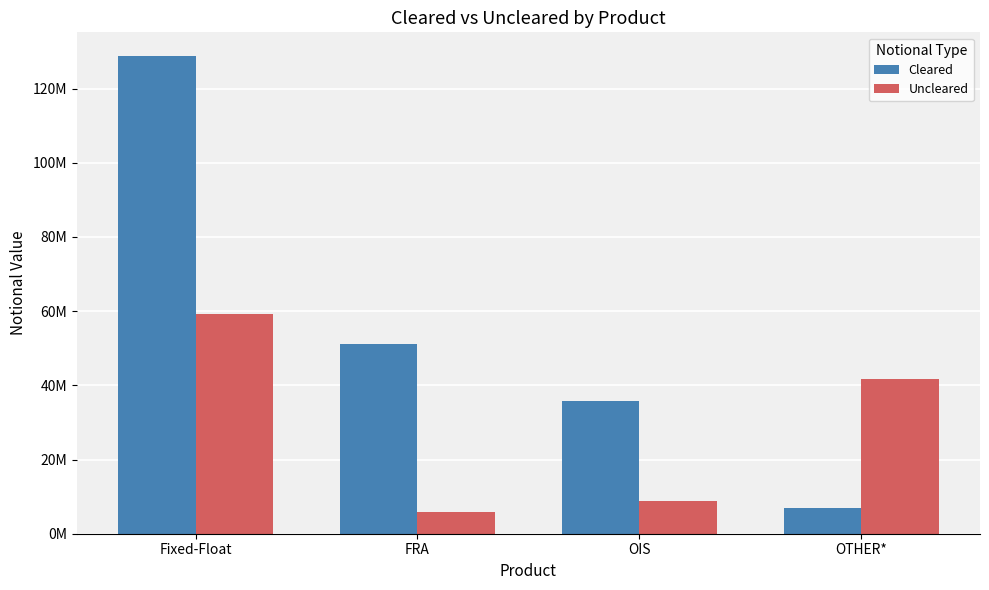

What is the label of the 4th bar from the right?

Fixed-Float